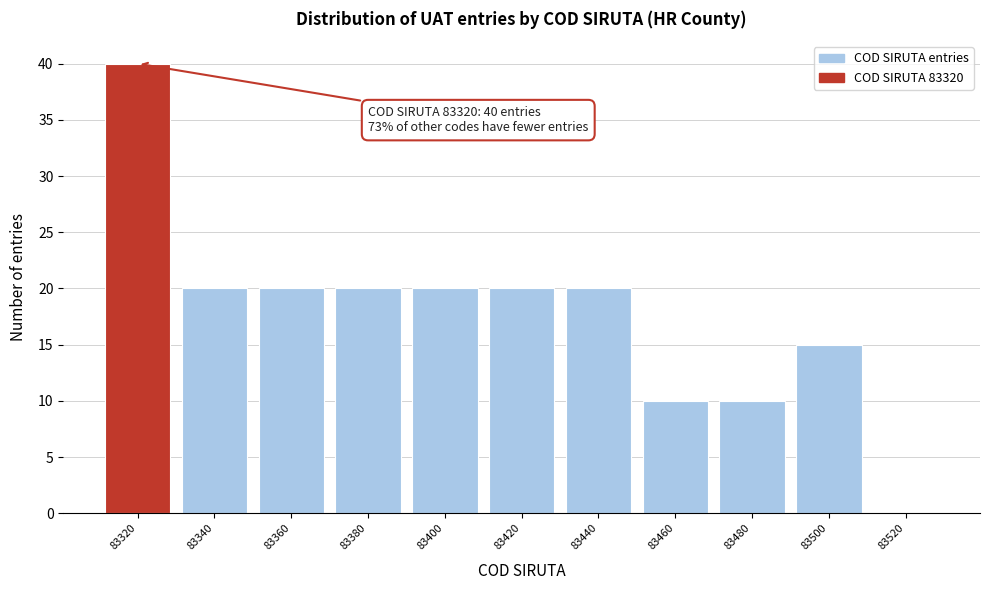

Which range on the x-axis has the tallest bar?

83310 to 83330